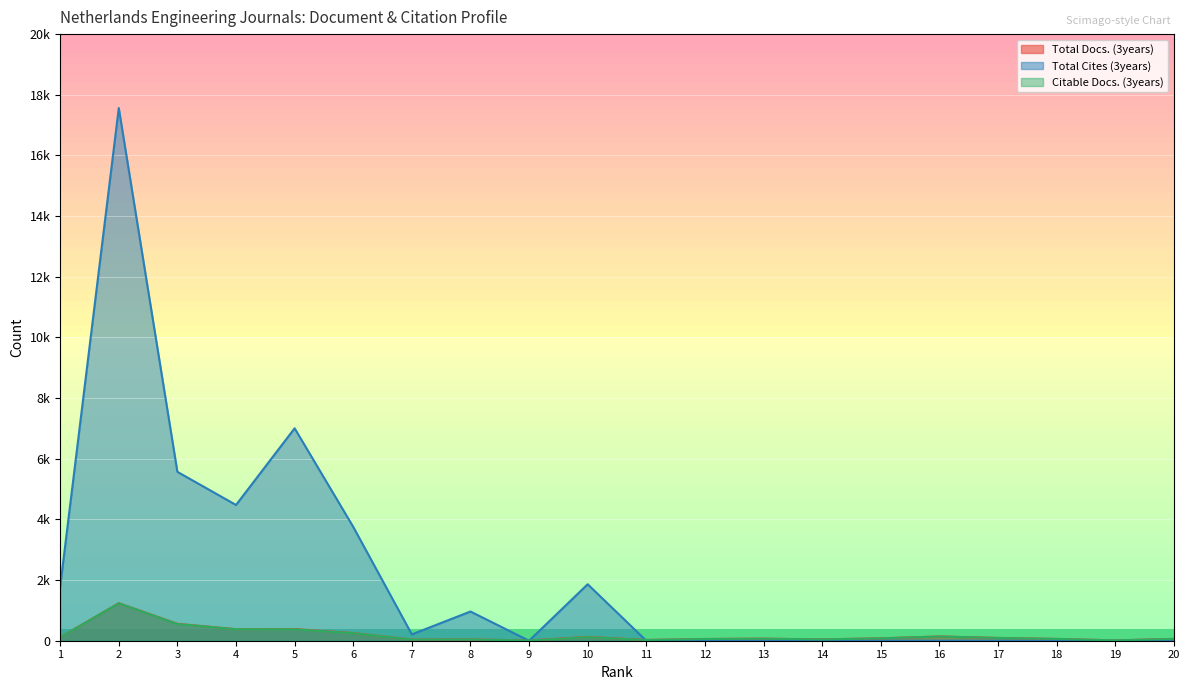

What is the lowest value of the Total Docs. (3years) series?

11